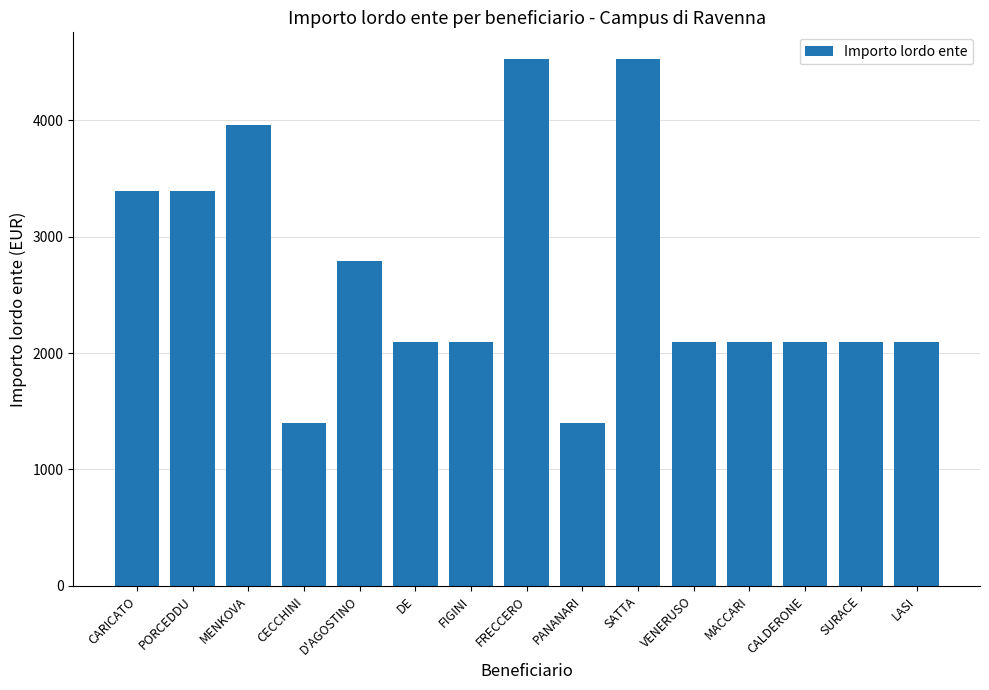

Between D'AGOSTINO and LASI, which is larger?

D'AGOSTINO